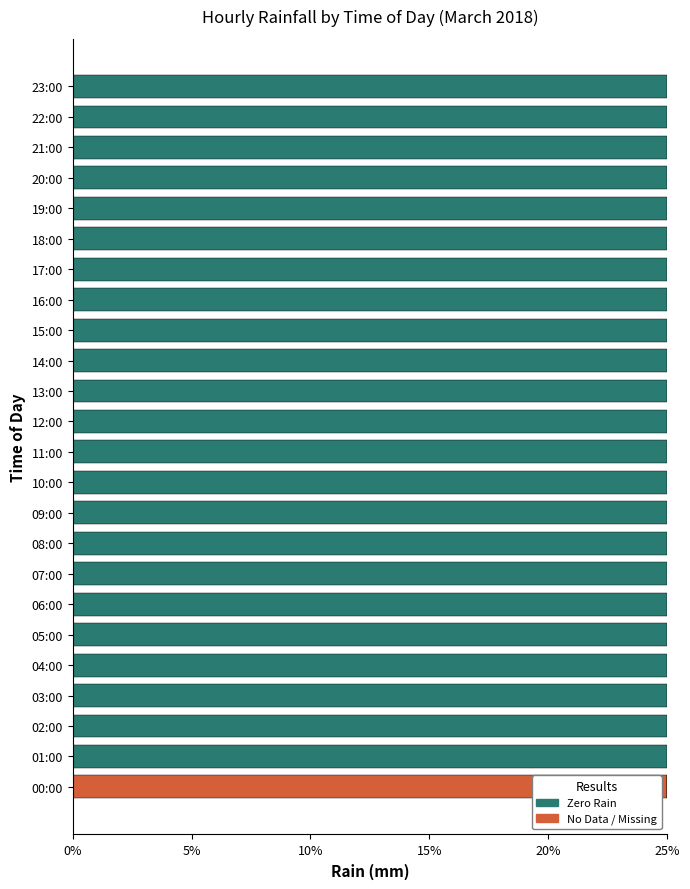

What are all the series names shown in the legend?

Zero Rain, No Data / Missing